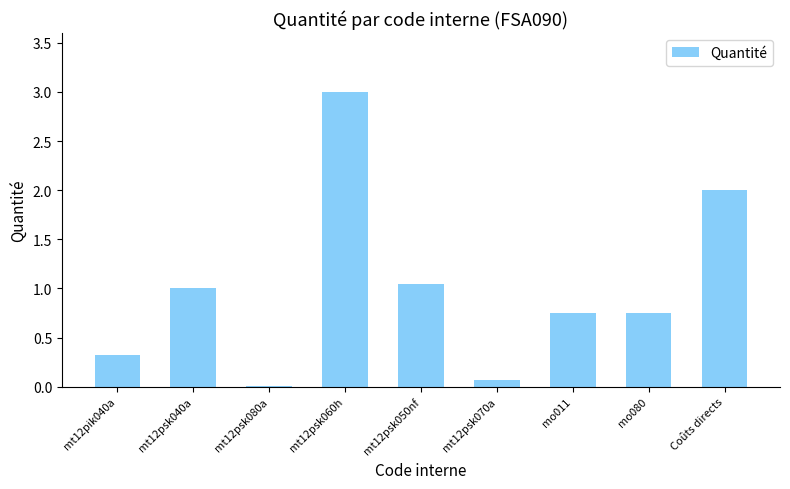

The value at mt12pik040a is 0.3. True or false?

True